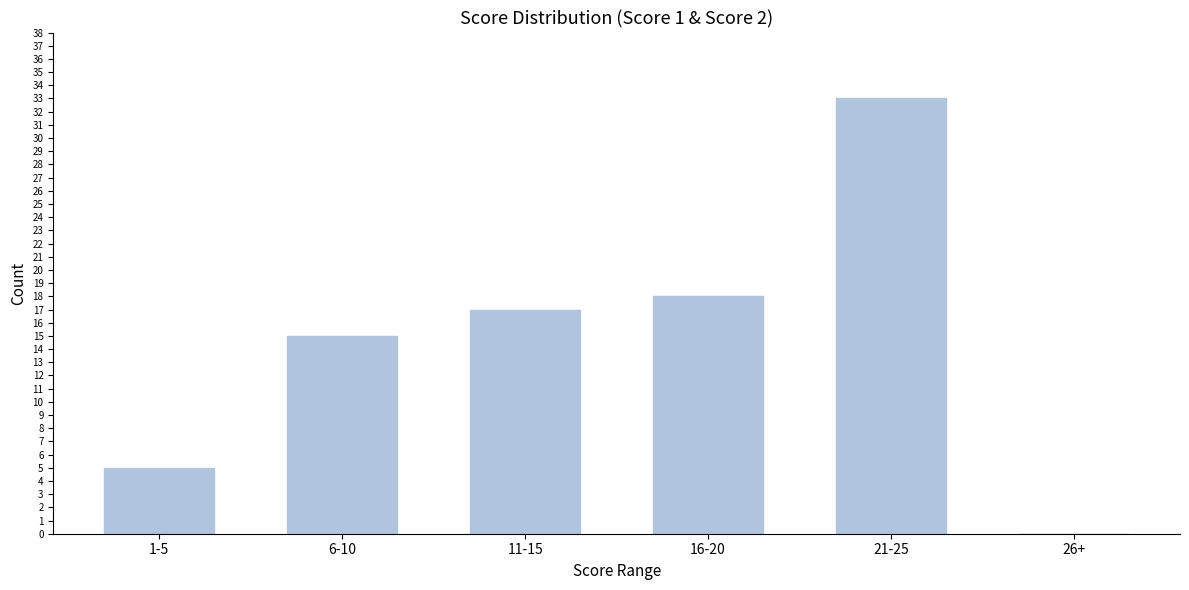

Reading left to right, transcribe all the data shown in this chart.

1-5=5	6-10=15	11-15=17	16-20=18	21-25=33	26+=0